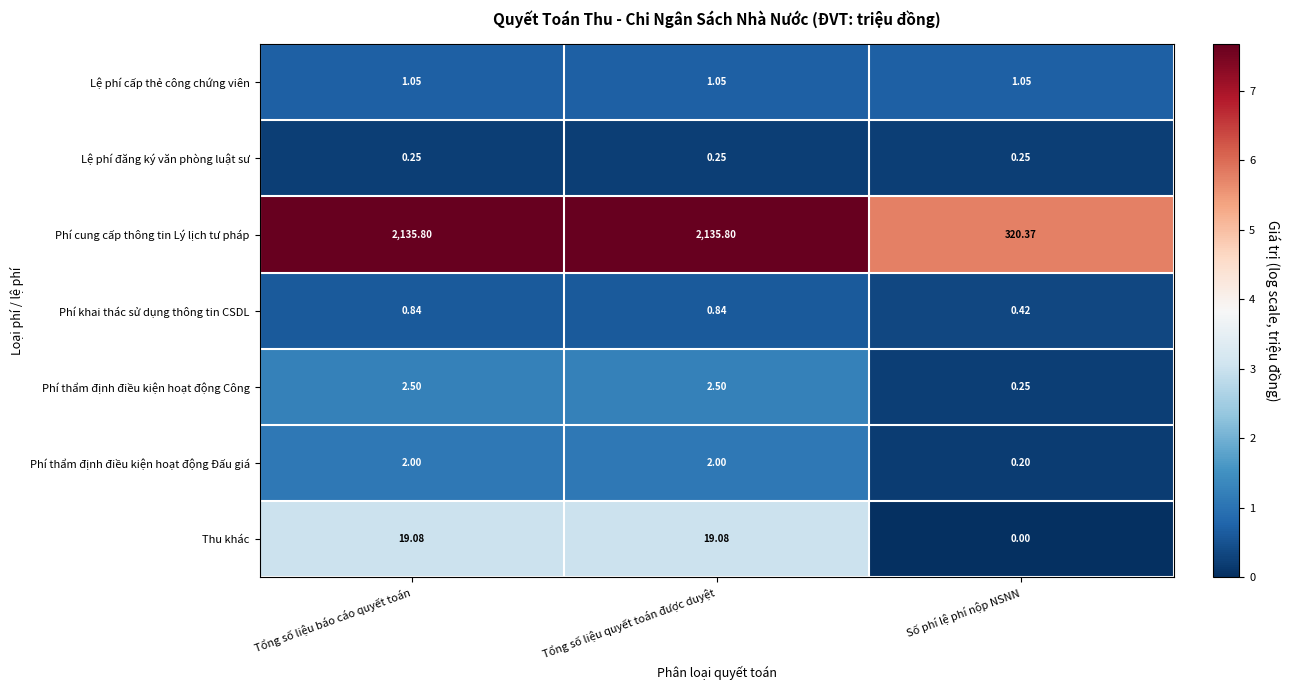

Which series changed the most between Tổng số liệu báo cáo quyết toán and Số phí lệ phí nộp NSNN?

Phí cung cấp thông tin Lý lịch tư pháp